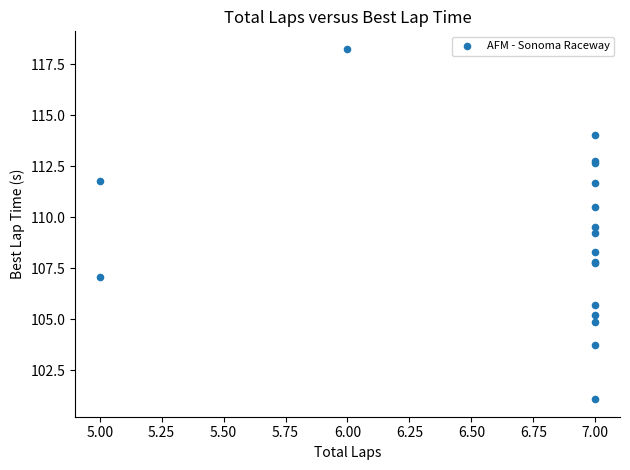

What Y value in the scatter plot is closest to 109?

109.2